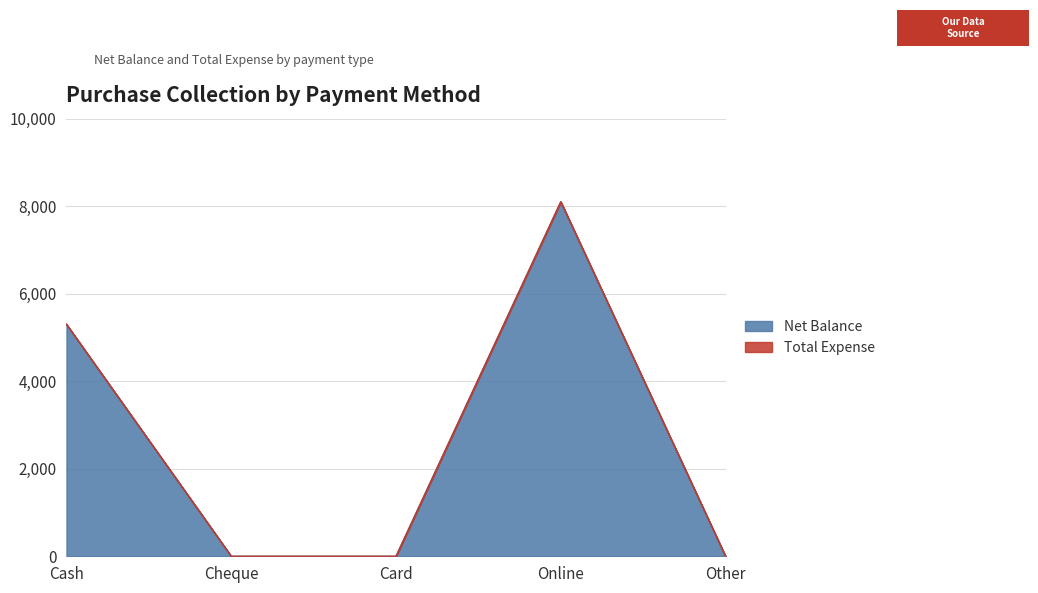

What is the change in value from Cash to Other?

-5300